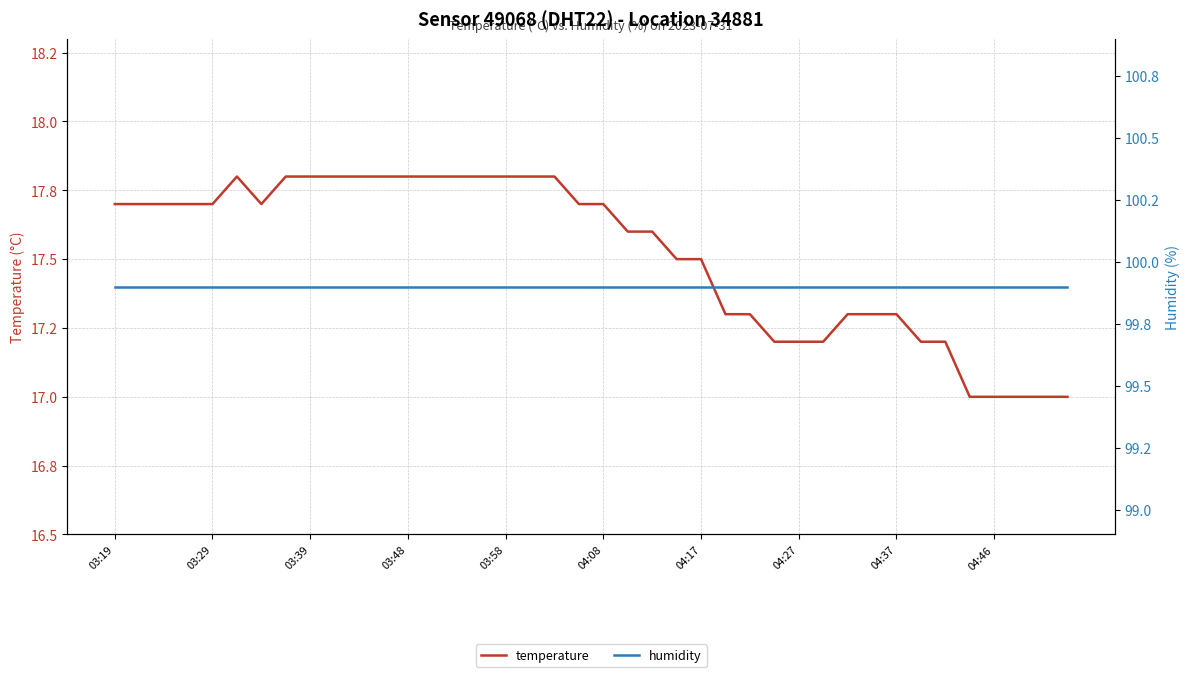

In temperature, how many points are higher than both neighbors (excluding endpoints)?

1